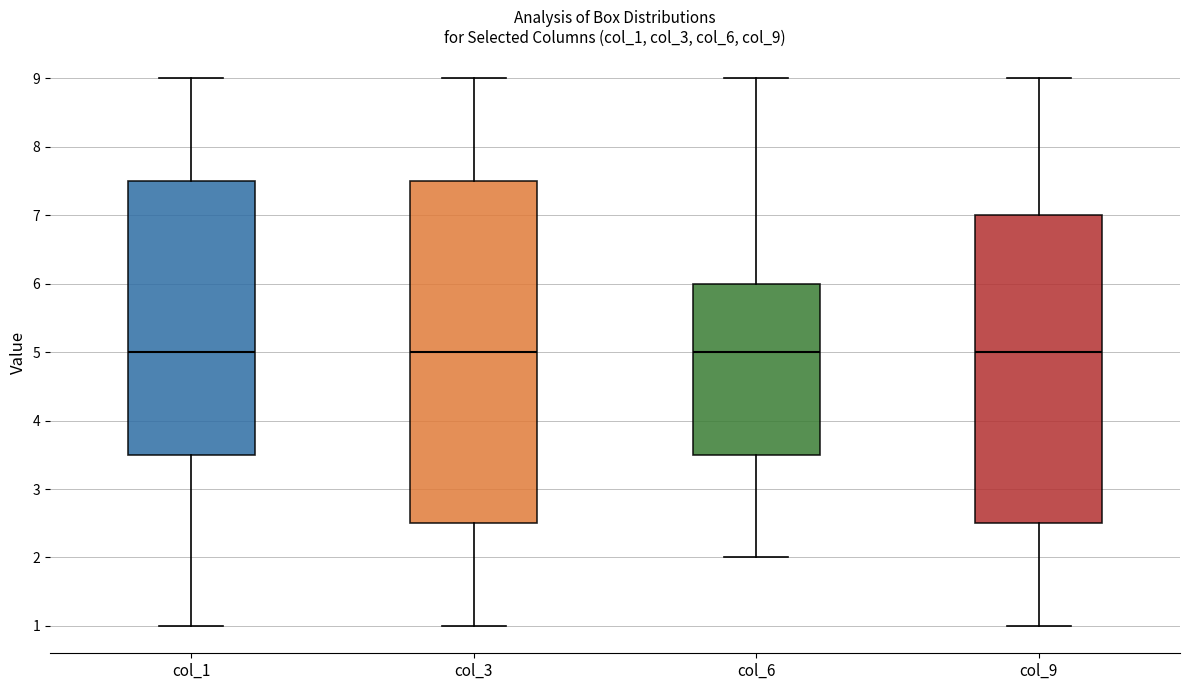

Comparing the boxes themselves (not the whiskers), which one is the tallest?

col_3